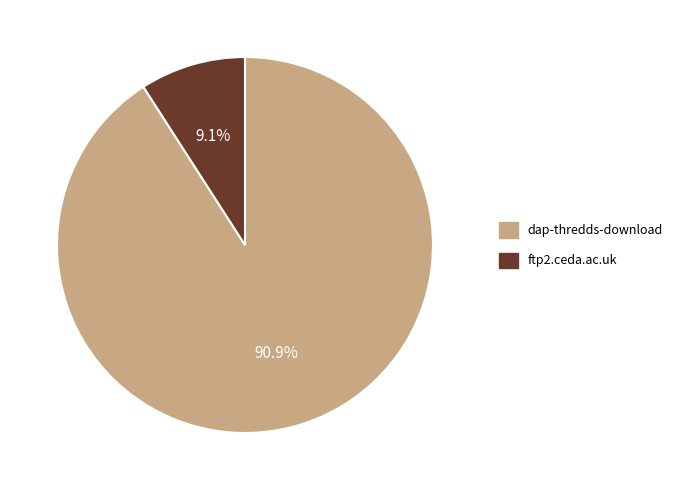

To the nearest percent, what percentage of the pie is dap-thredds-download?

91%